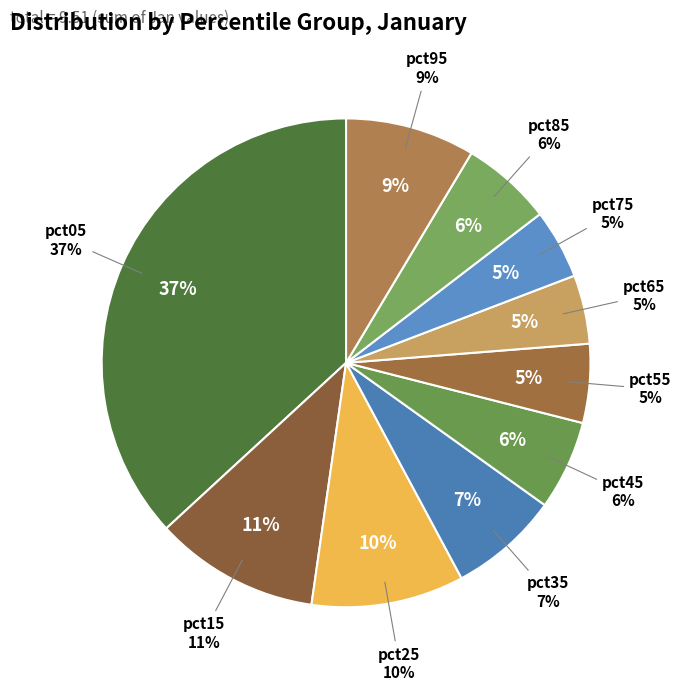

What is the change in value from pct45 to pct75?

-0.1